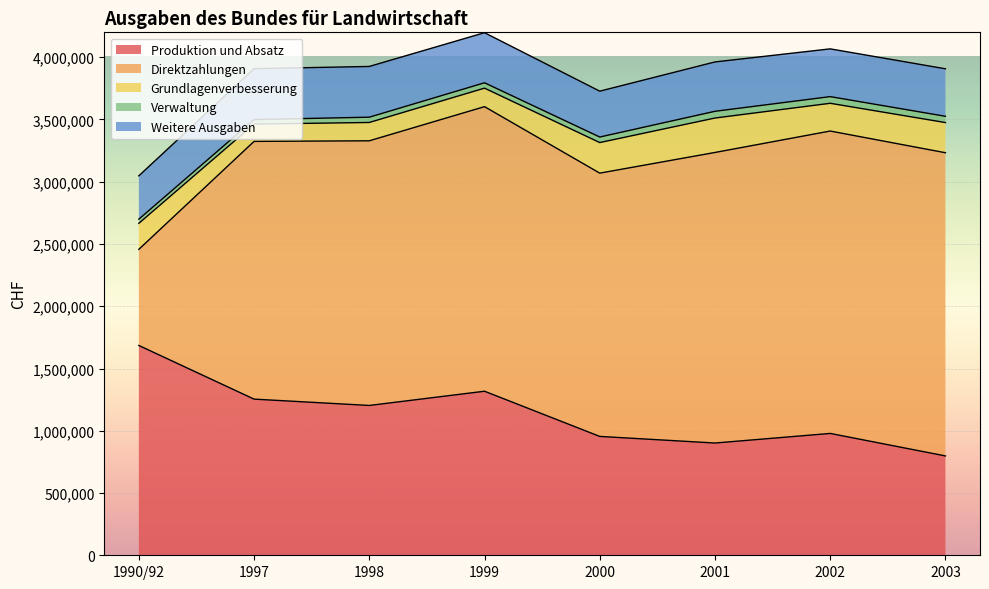

What position from the right is 1990/92?

8